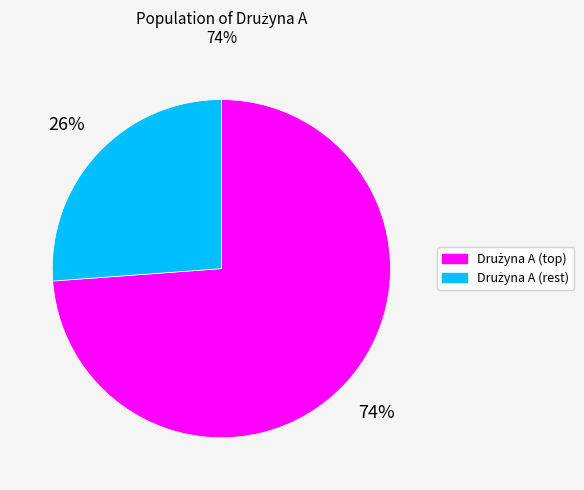

To the nearest percent, what is the difference between the largest and smallest slice percentages?

48%